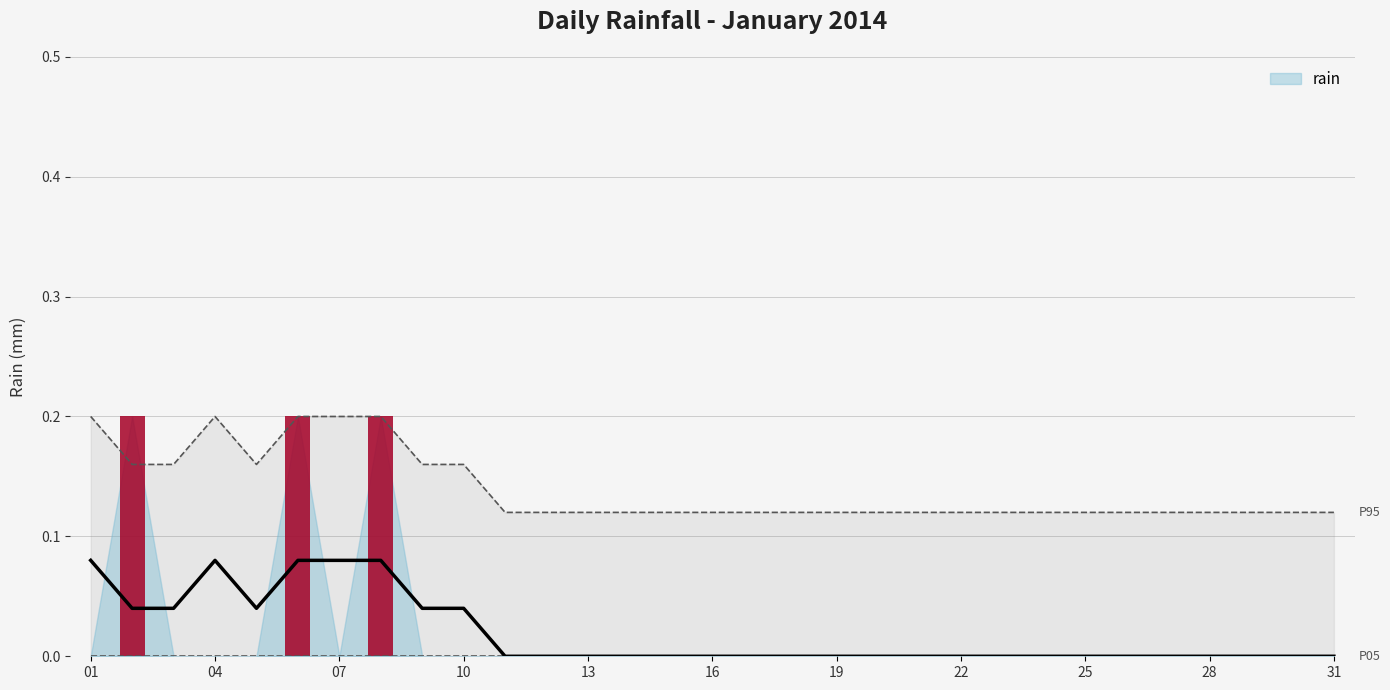

Reading right to left, what are all the values shown in this chart?

0.0	0.0	0.0	0.0	0.0	0.0	0.0	0.0	0.0	0.0	0.0	0.0	0.0	0.0	0.0	0.0	0.0	0.0	0.0	0.0	0.0	0.0	0.0	0.2	0.0	0.2	0.0	0.0	0.0	0.2	0.0